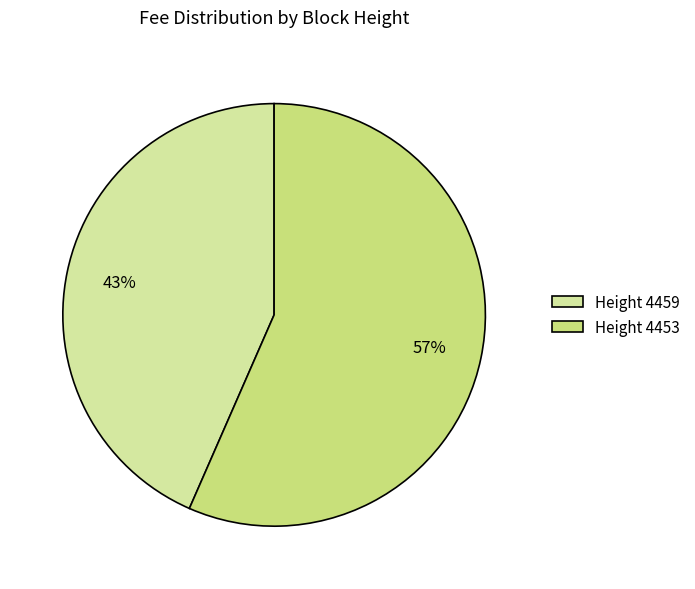

To the nearest percent, what portion does Height 4459 represent?

43%